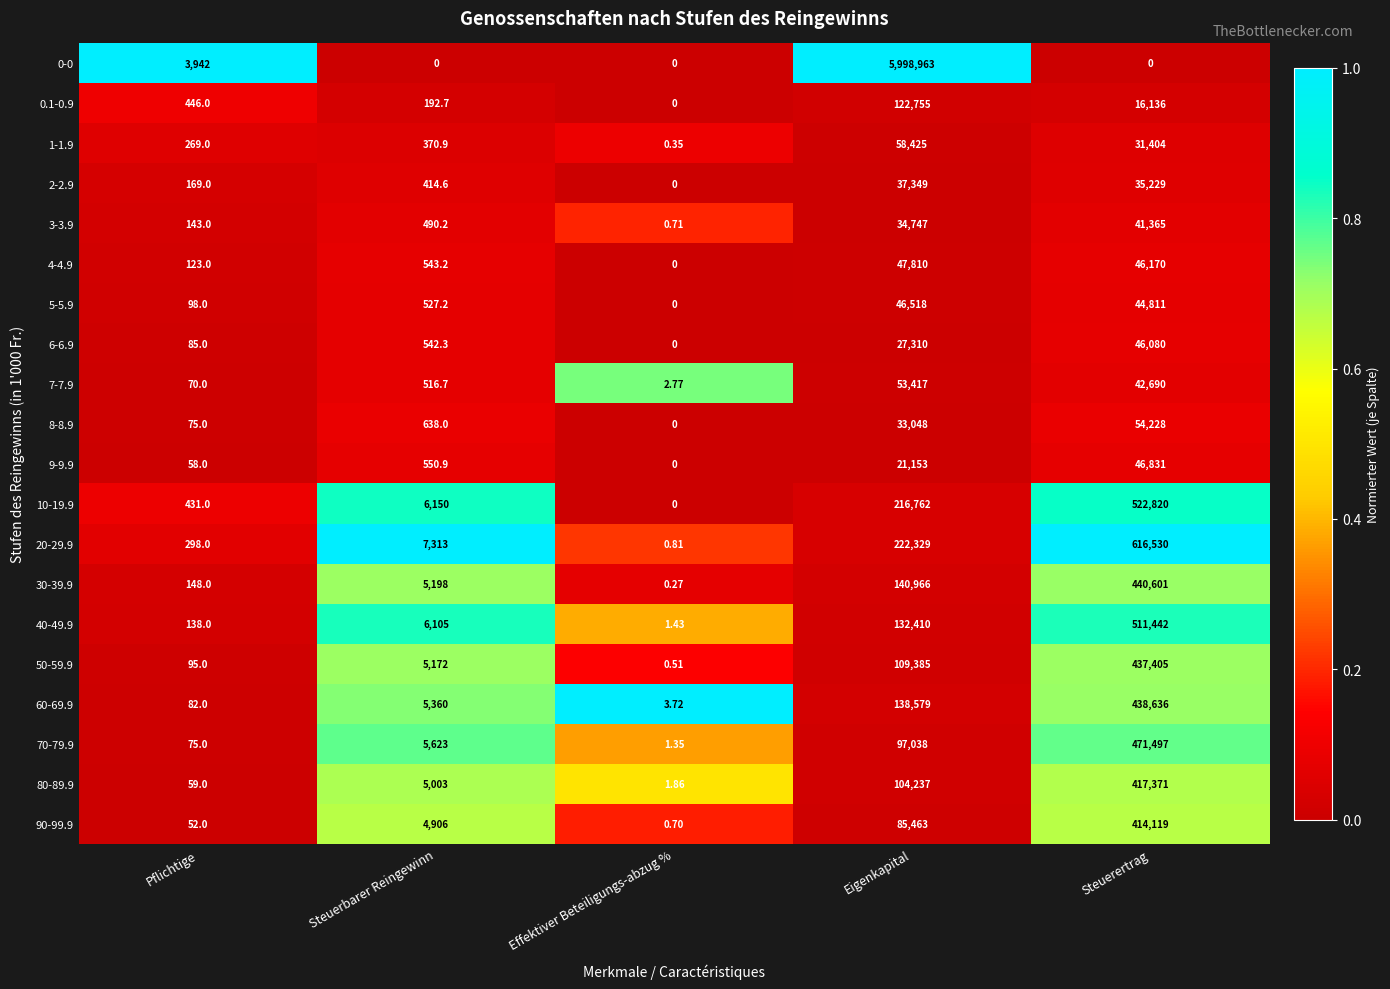

At which label is 5-5.9 closest to 23259?

Steuerertrag